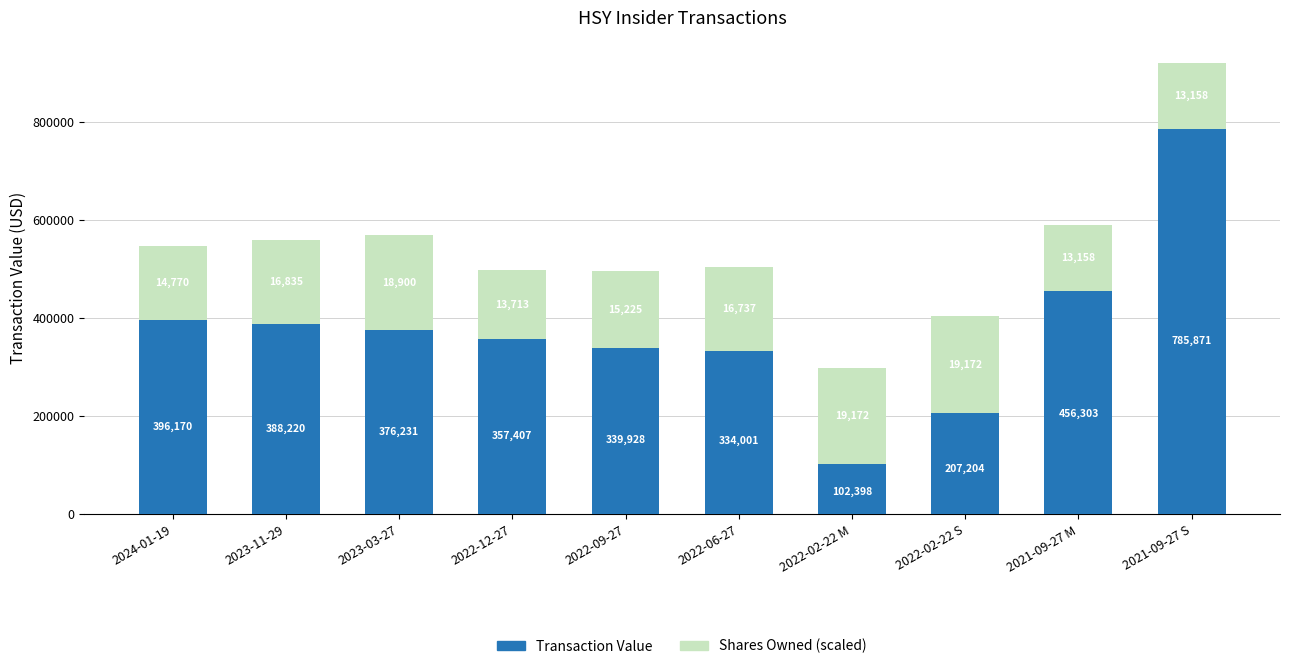

The Transaction Value series shows 153831.1 at 2022-09-27. True or false?

False